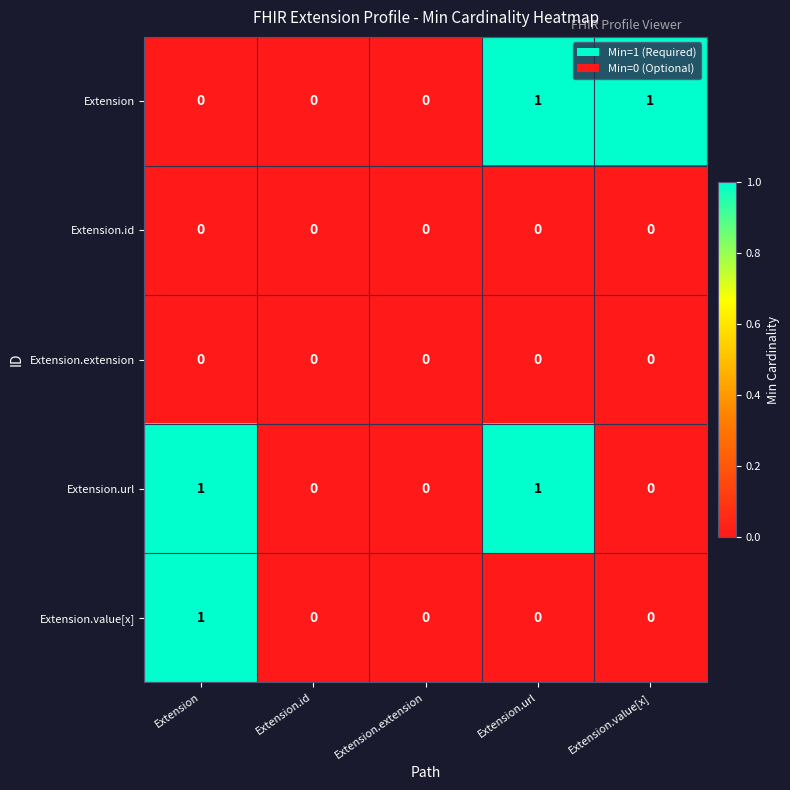

Is the value of Extension.id at Extension.extension greater than the value of Extension at Extension.url?

No